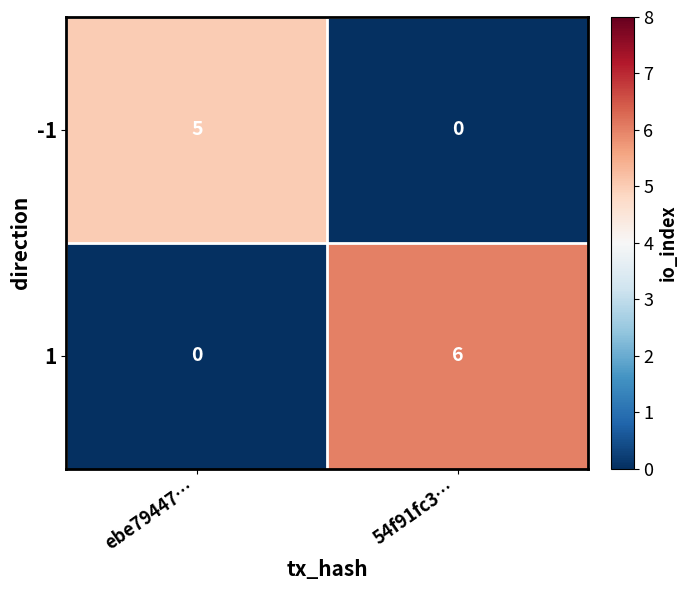

Reading right to left, what are all the values shown in this chart?

-1: 0	5
1: 6	0